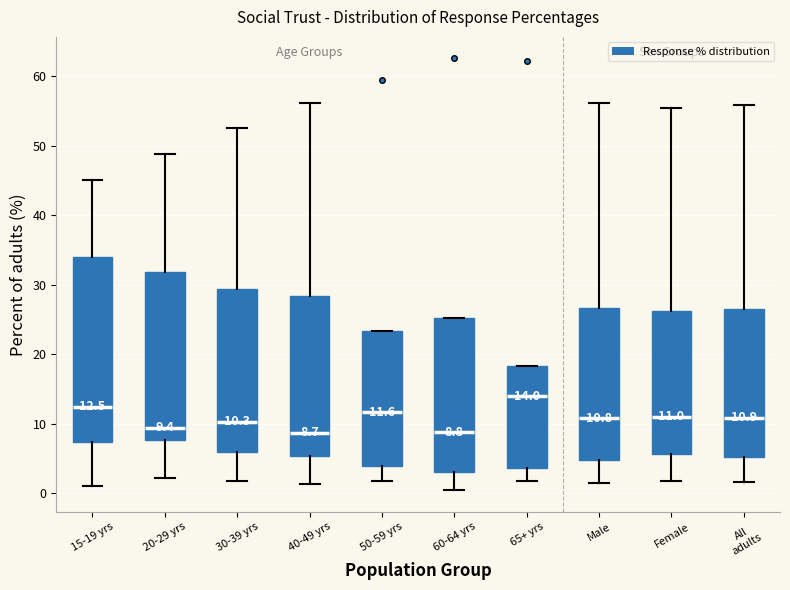

Which box is the tallest, from its lower edge to its upper edge?

15-19 yrs